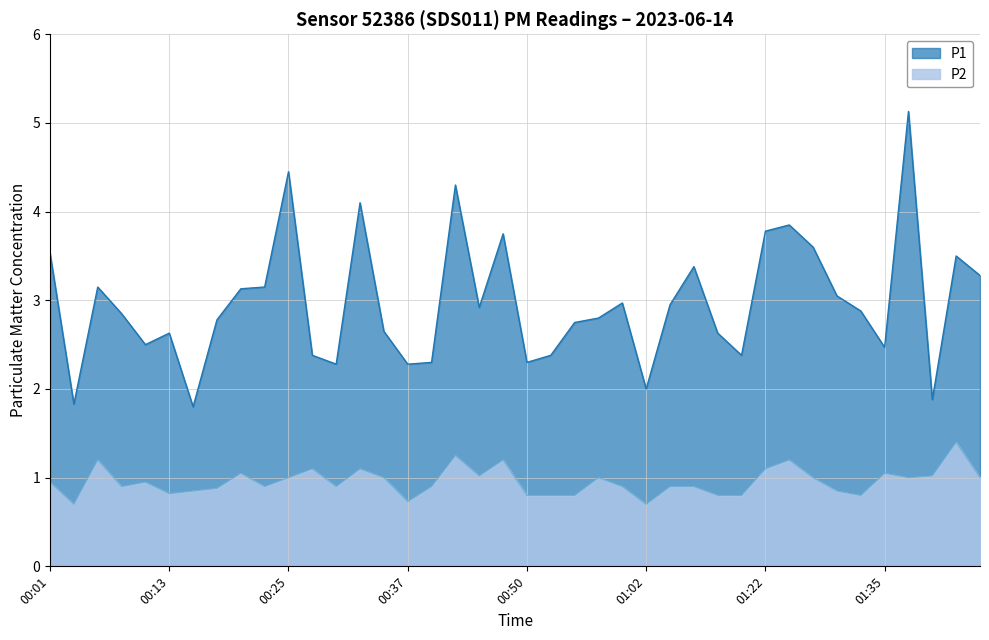

Which series has the widest spread of values?

P1